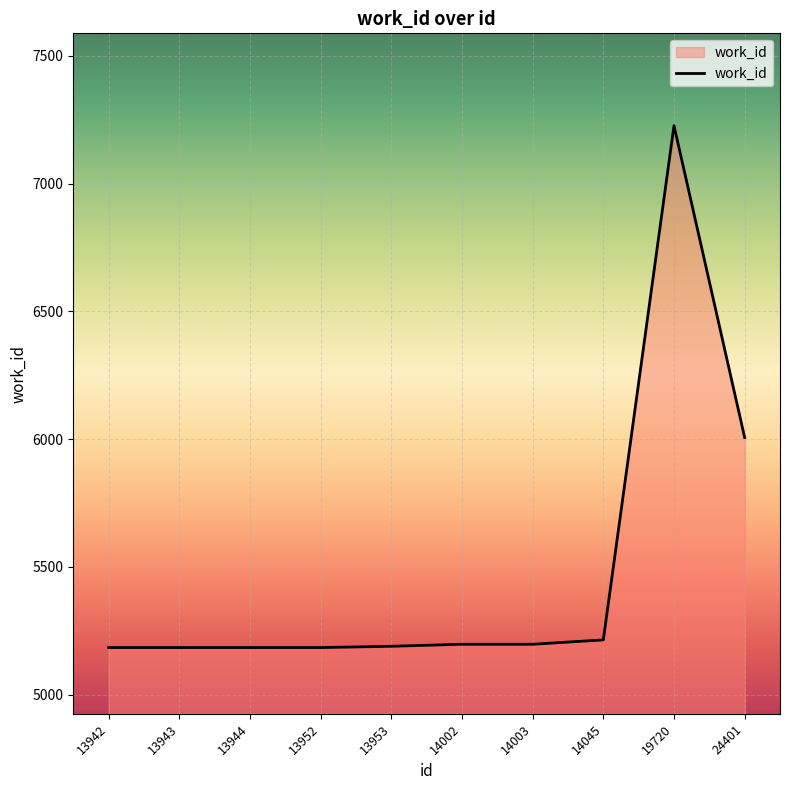

Between 24401 and 13944, which is larger?

24401